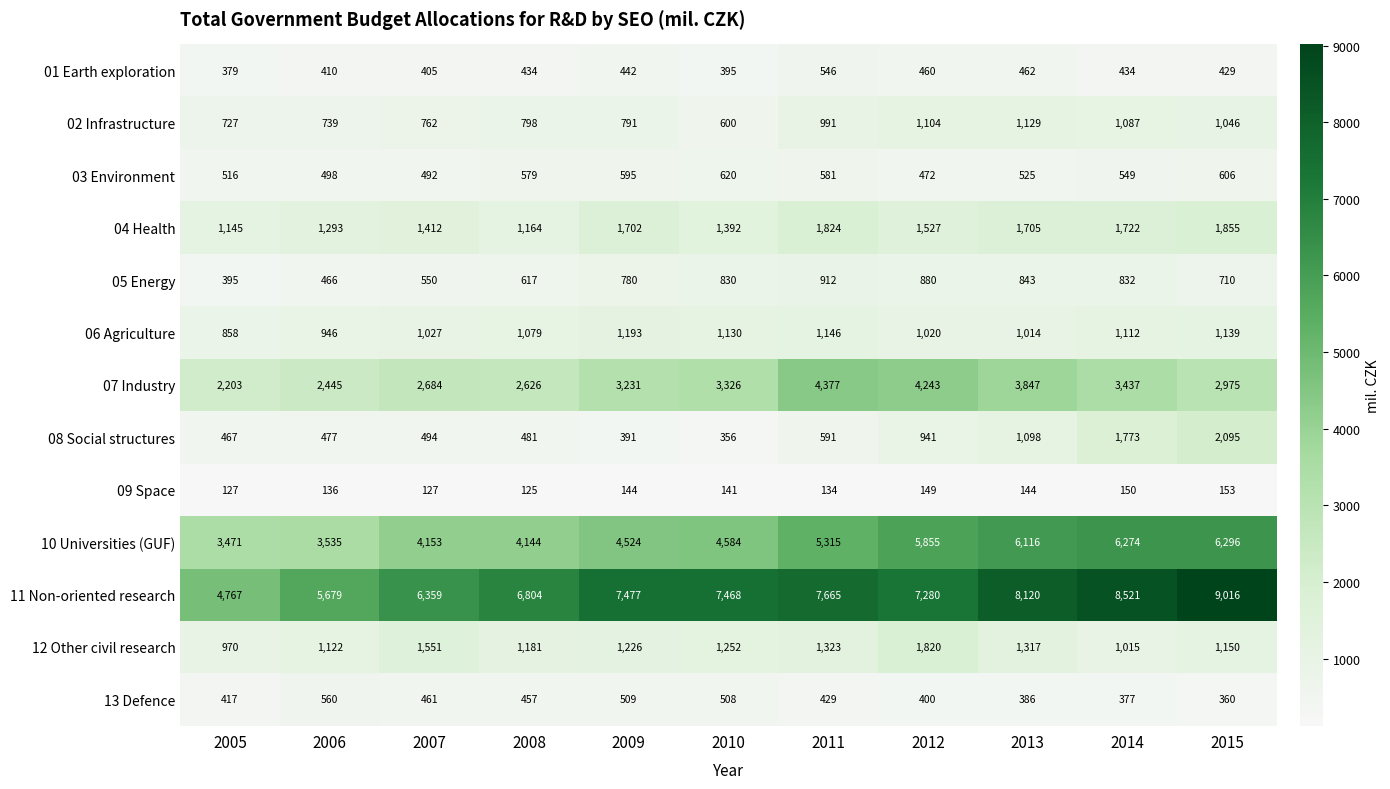

At which category is the sum across all series the highest?

2015